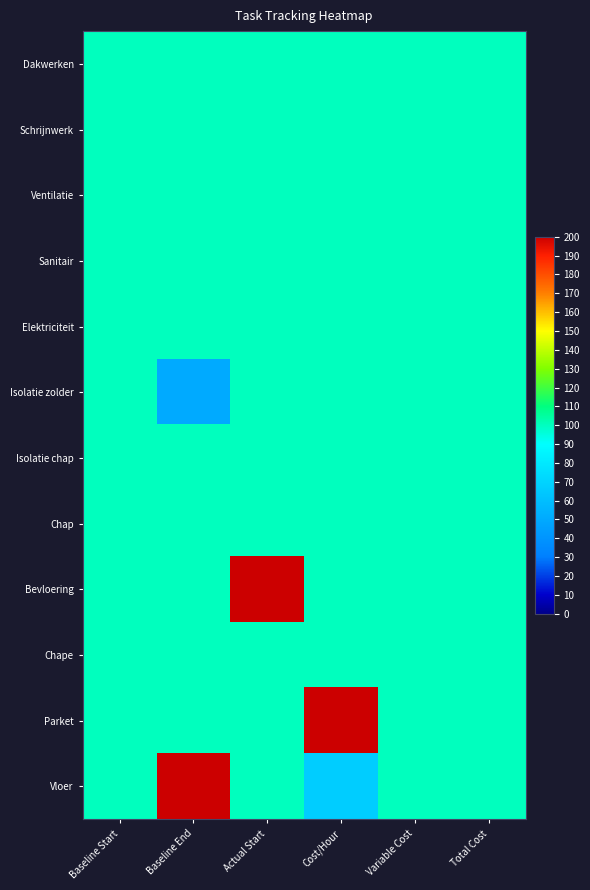

Which series has the largest range (max minus min)?

Vloer